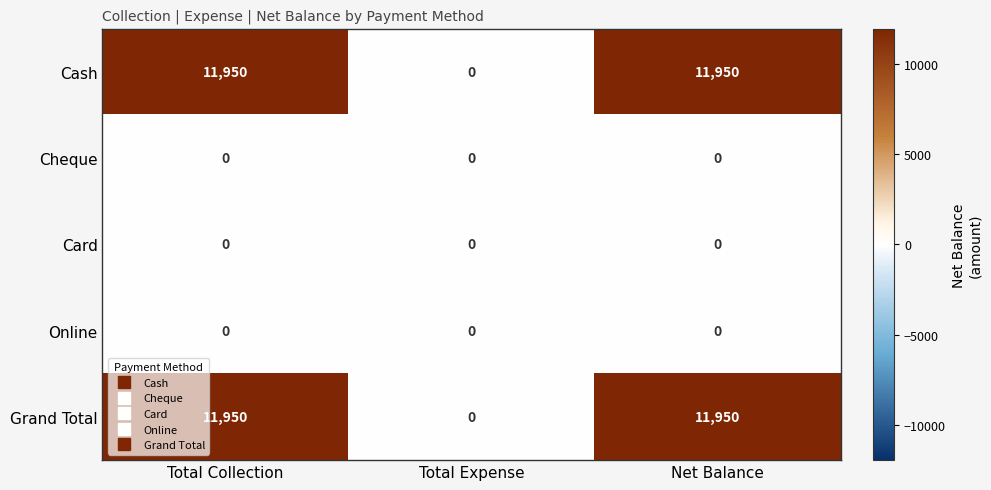

The value of Card at Total Expense is 0. True or false?

True